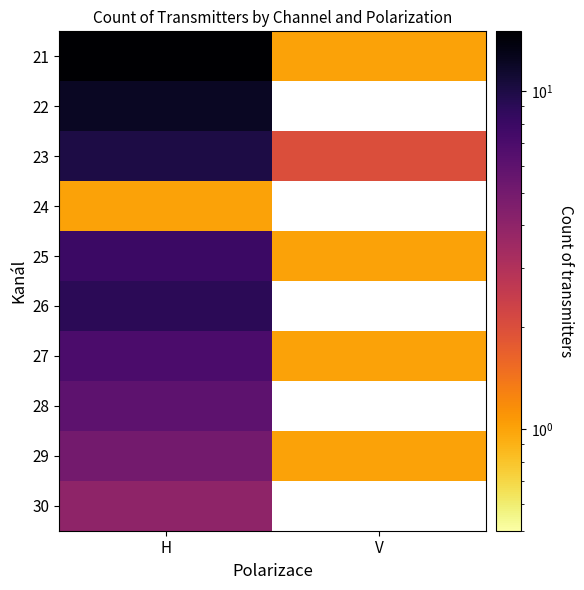

Which series has the largest total across all categories?

21